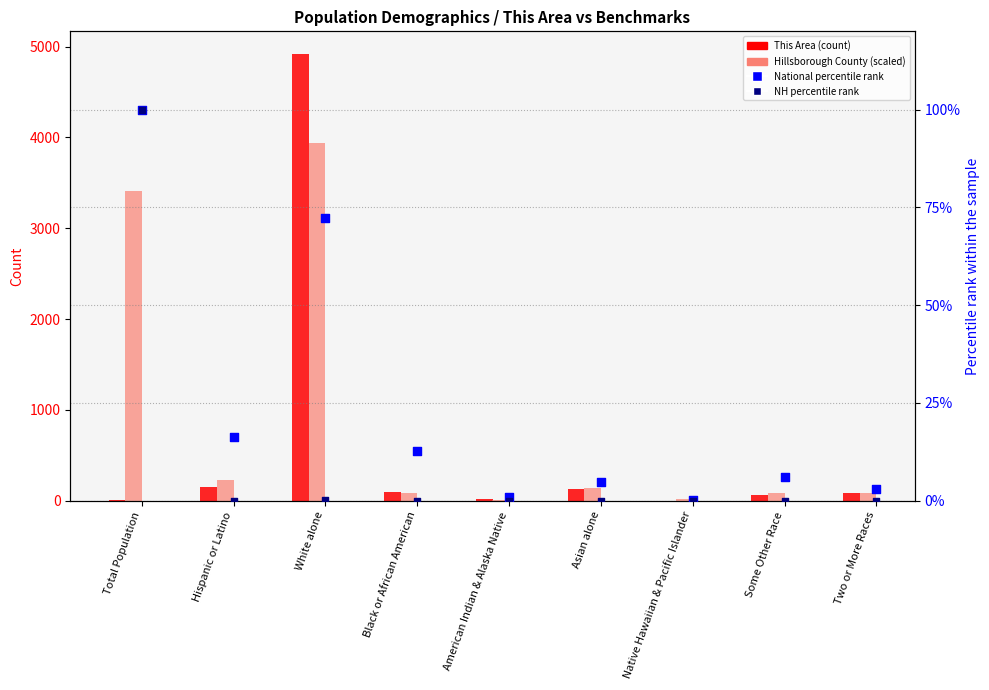

Is the value of Hillsborough County (scaled) at Total Population greater than the value of National percentile rank at Some Other Race?

Yes